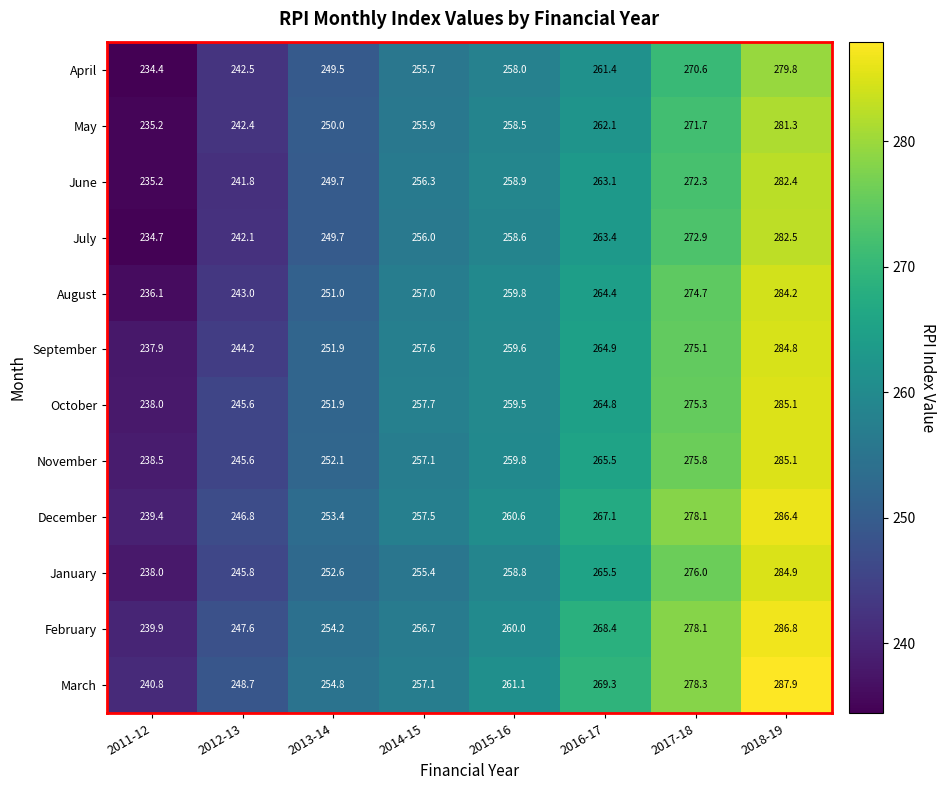

How many data points does each series have?

8